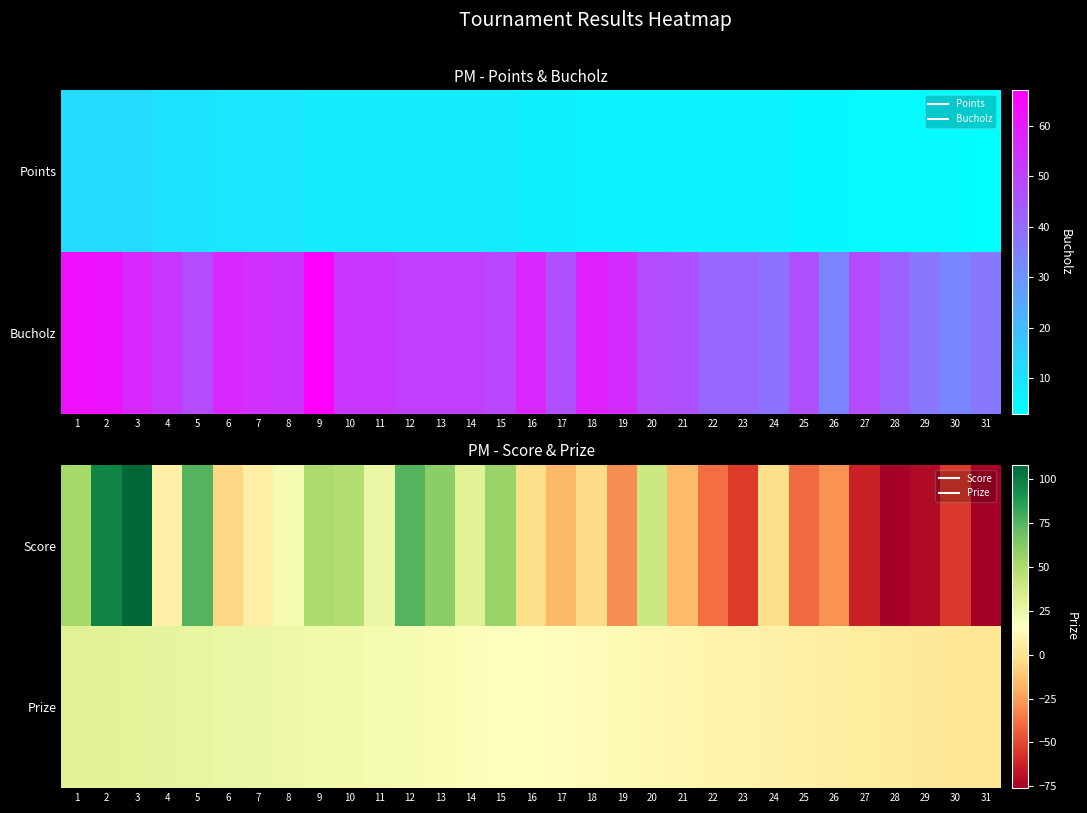

Which label corresponds to the largest value in the chart?

3